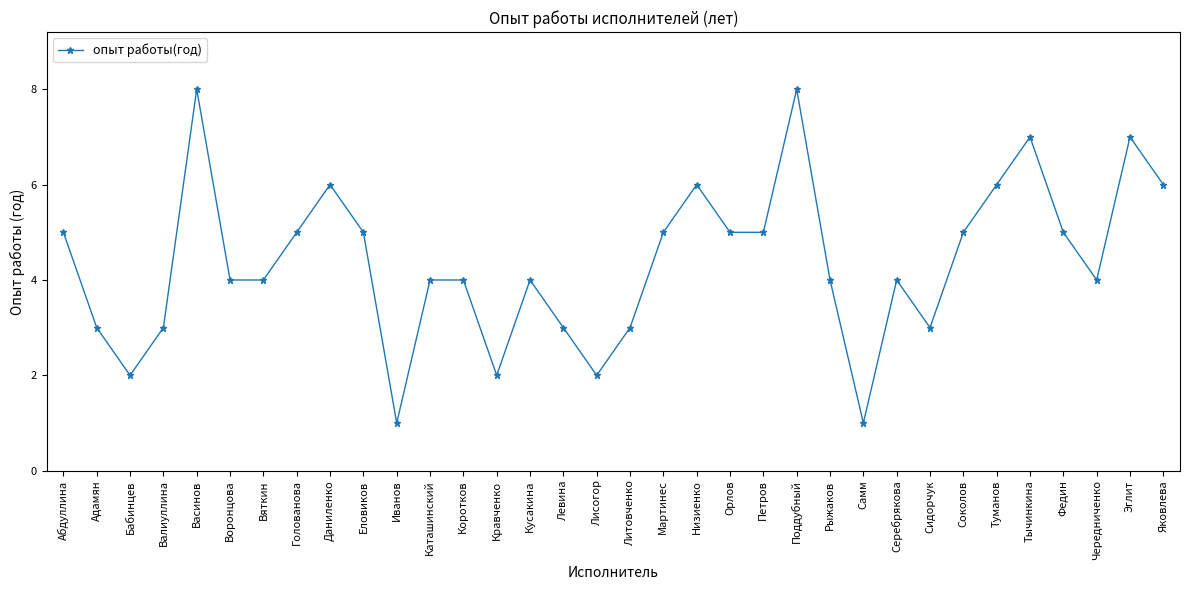

What is the change in value from Левина to Мартинес?

+2